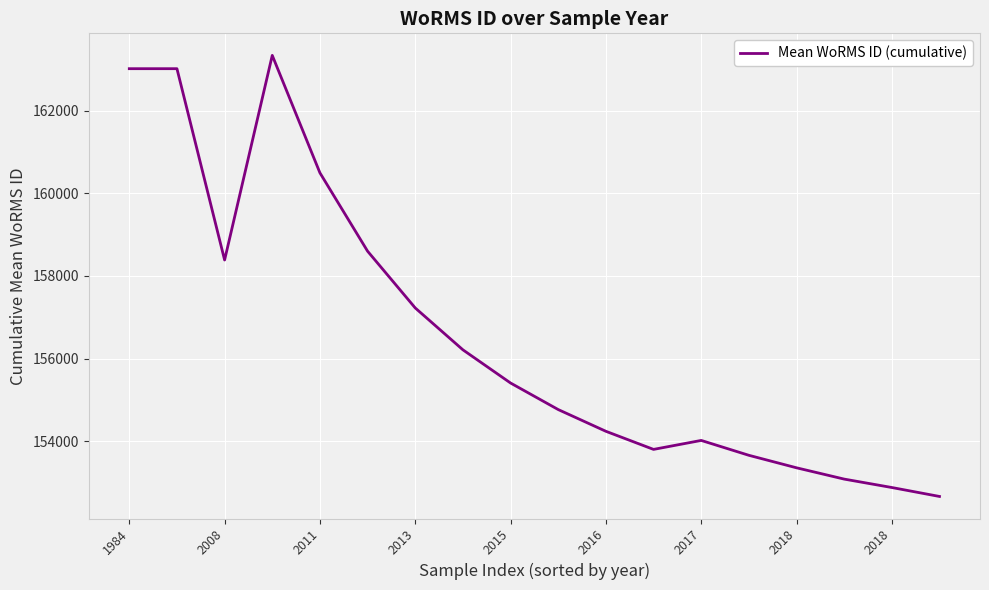

What is the sum of all values?

2818159.8